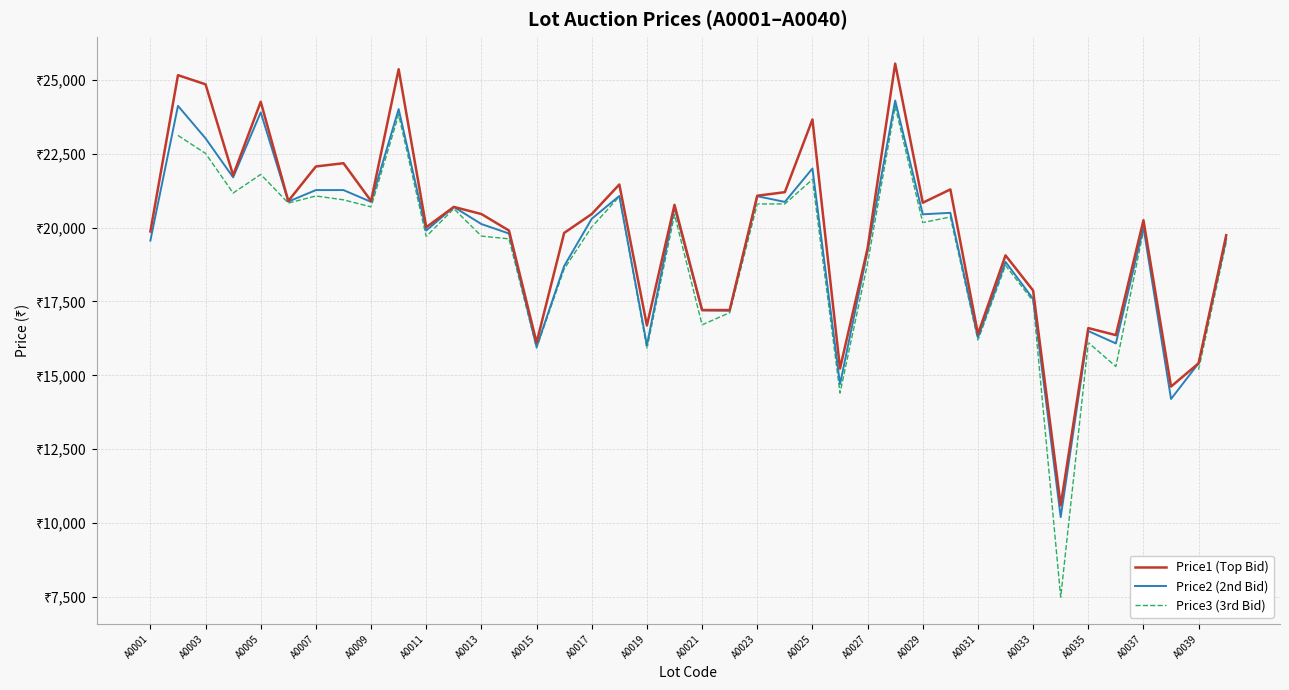

How many values in the Price1 (Top Bid) series exceed 20458?

18